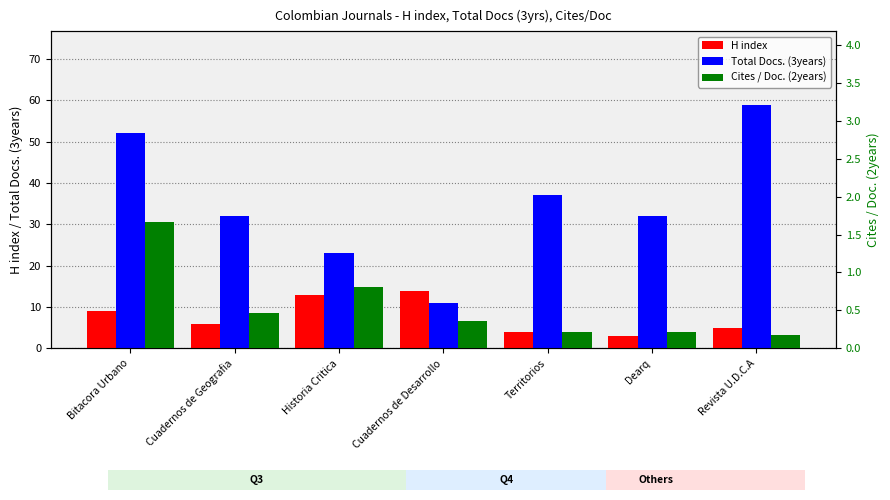

What is the sum of the Cites / Doc. (2years) values at Dearq and Revista U.D.C.A?

0.4